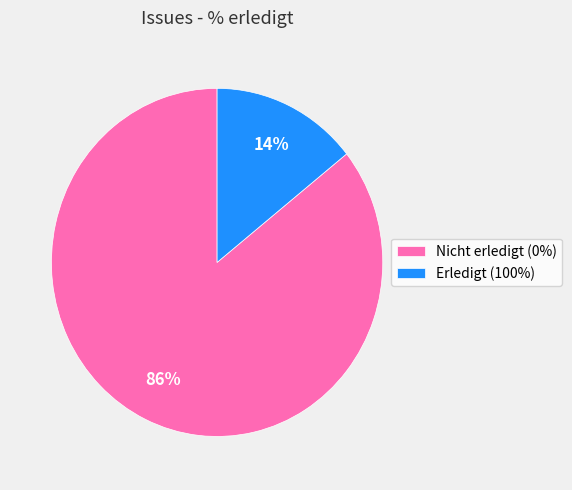

Between Nicht erledigt (0%) and Erledigt (100%), which is larger?

Nicht erledigt (0%)